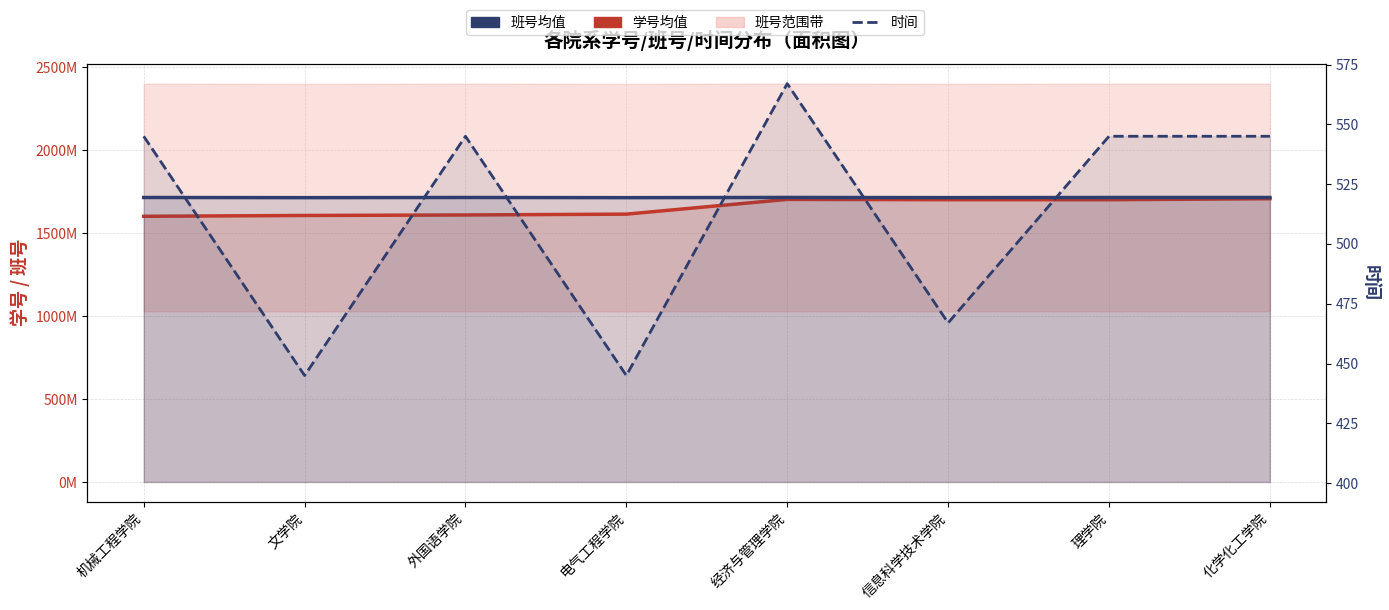

Reading left to right, extract all data points from this chart.

学号均值: 160.2	160.7	161.0	161.5	170.4	170.2	170.2	170.8
班号均值: 171.5	171.4	171.5	171.4	171.6	171.5	171.5	171.5
时间: 545.0	445.0	545.0	445.0	567.0	467.0	545.0	545.0